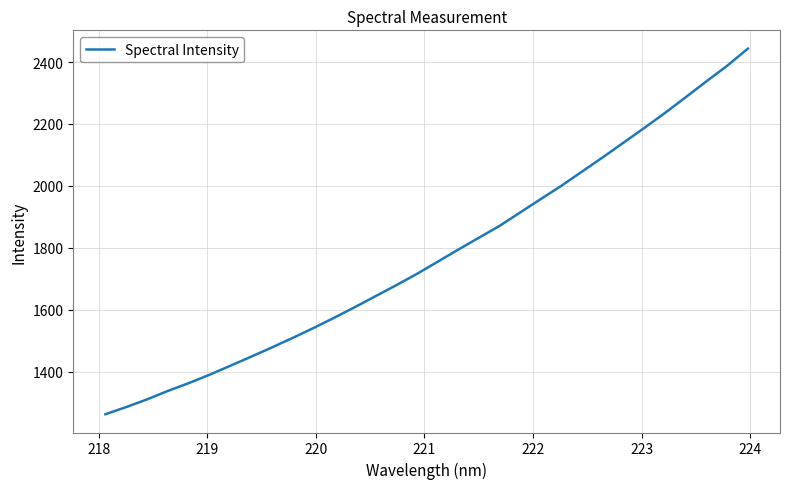

What is the smallest value displayed?

1262.2